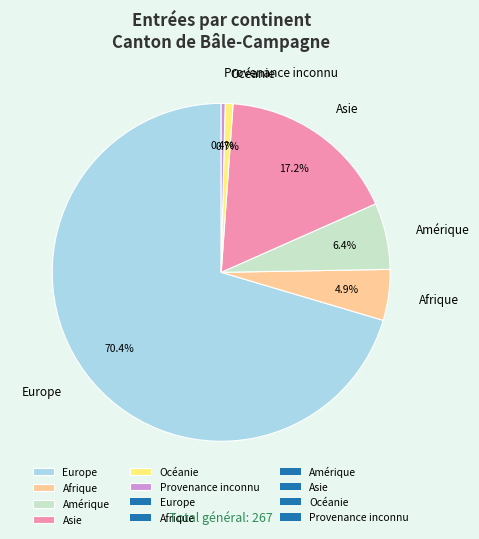

To the nearest percent, what is the difference between the Afrique and Asie slice percentages?

12%